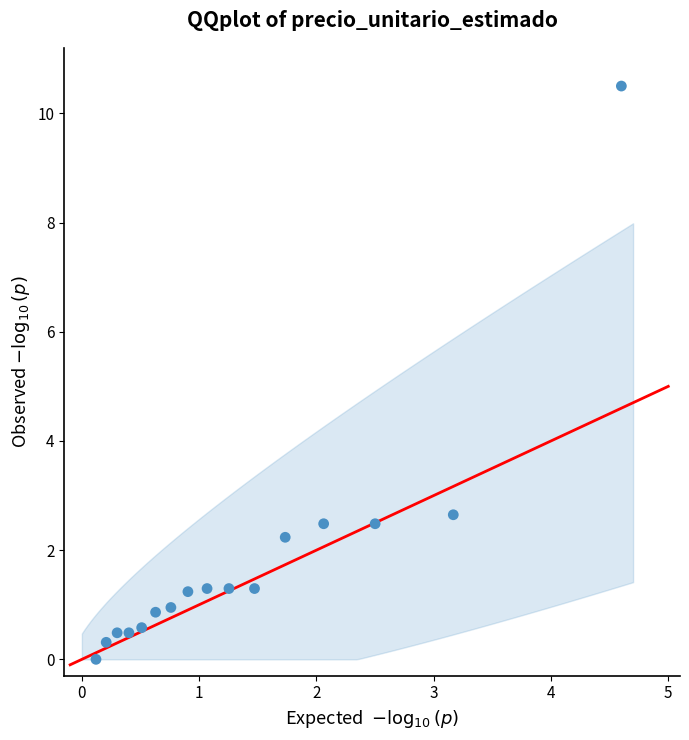

What is the range of Y values (max minus min)?

10.5